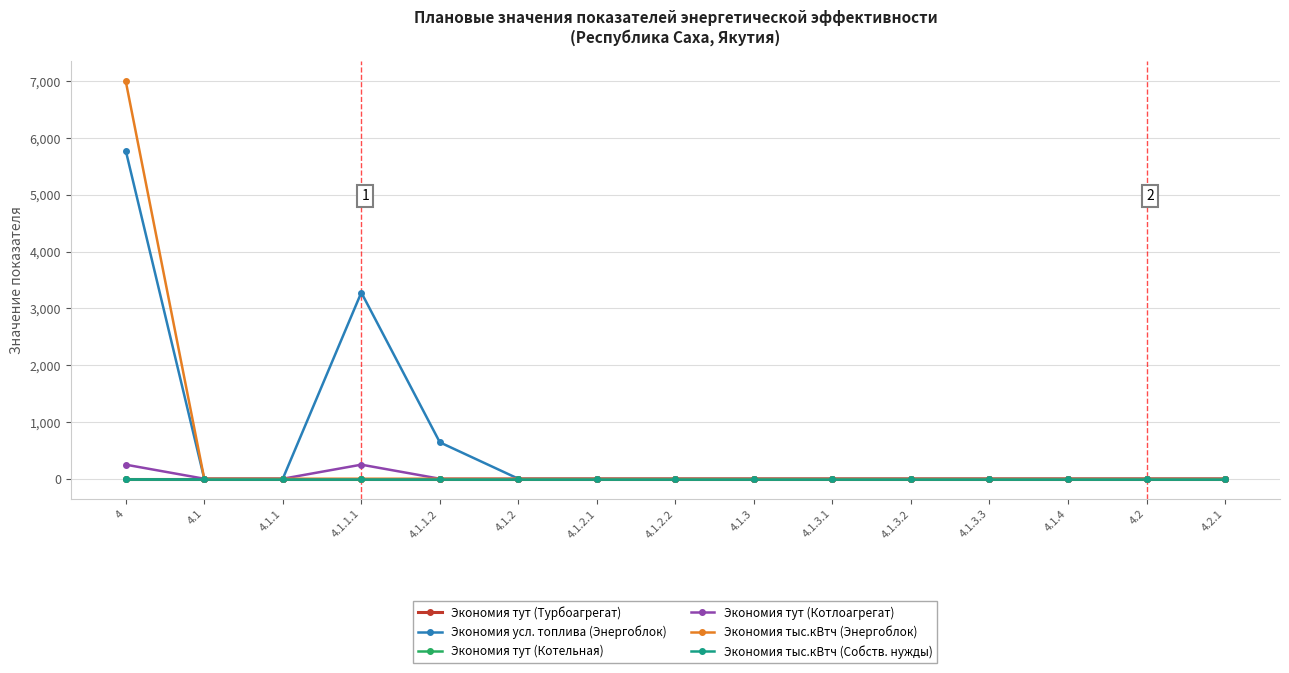

Does the chart have visible grid lines?

Yes